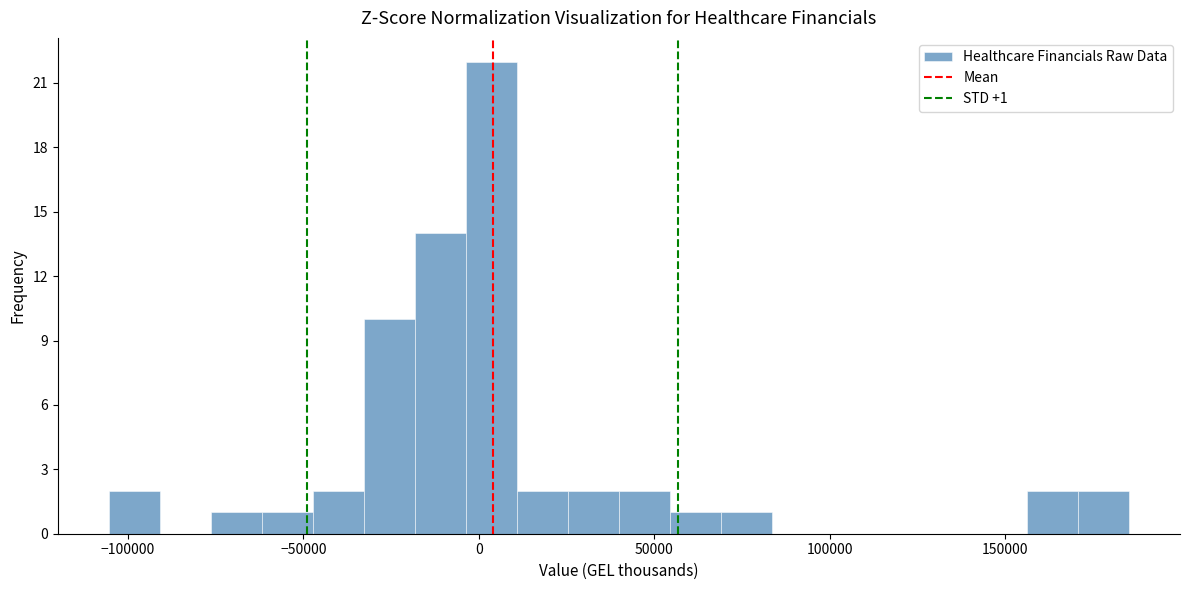

Read against the x-axis, roughly where is the centre of the tallest bar?

5000